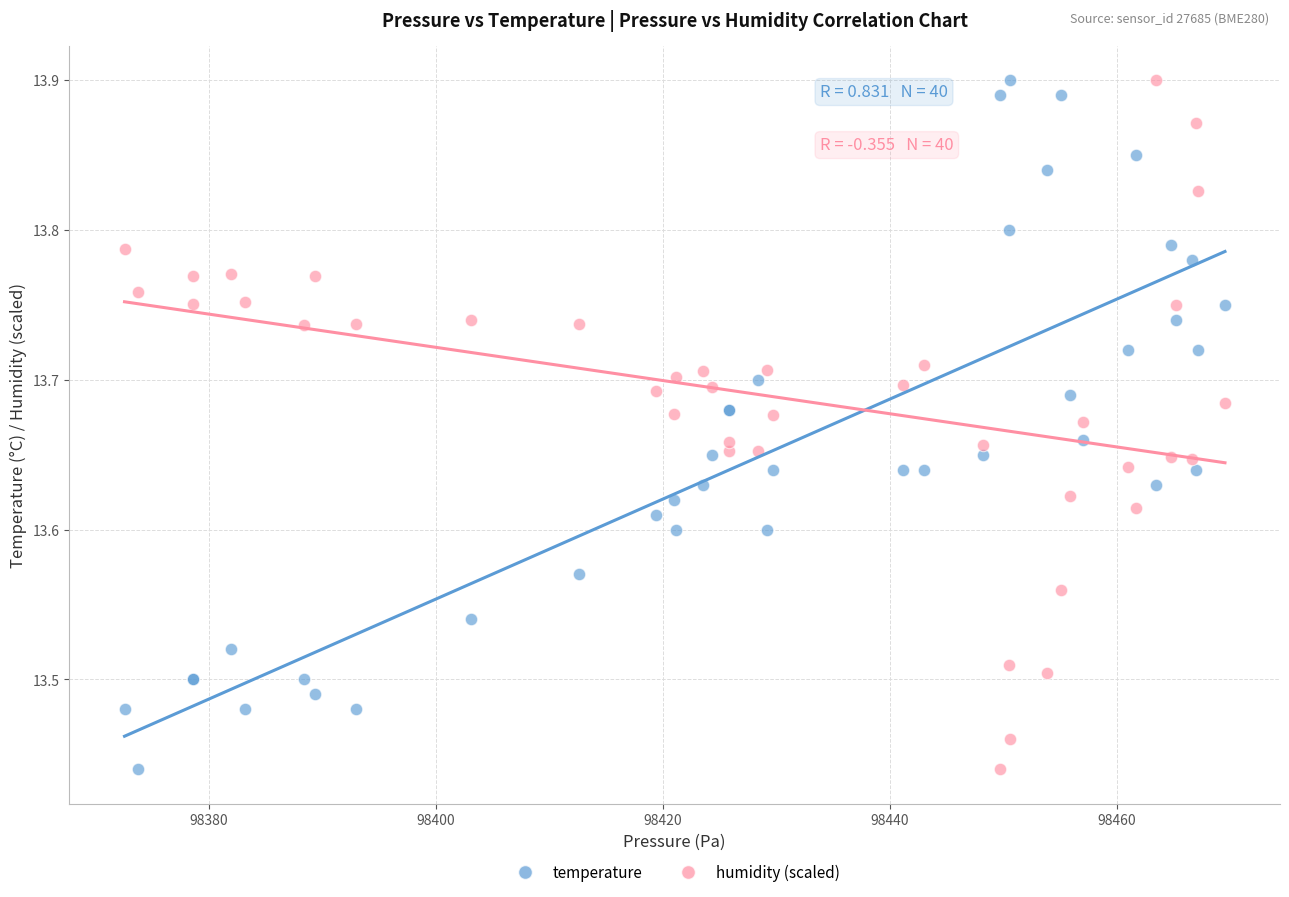

What is the X range (max minus min) for the scatter plot?

96.9